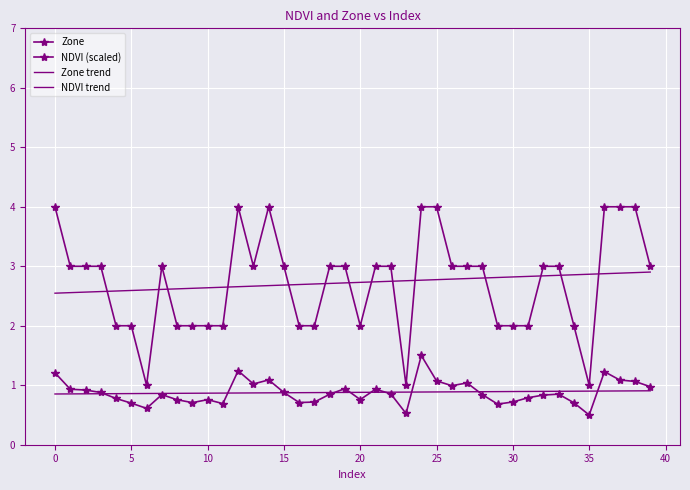

Which series has the largest range (max minus min)?

Zone